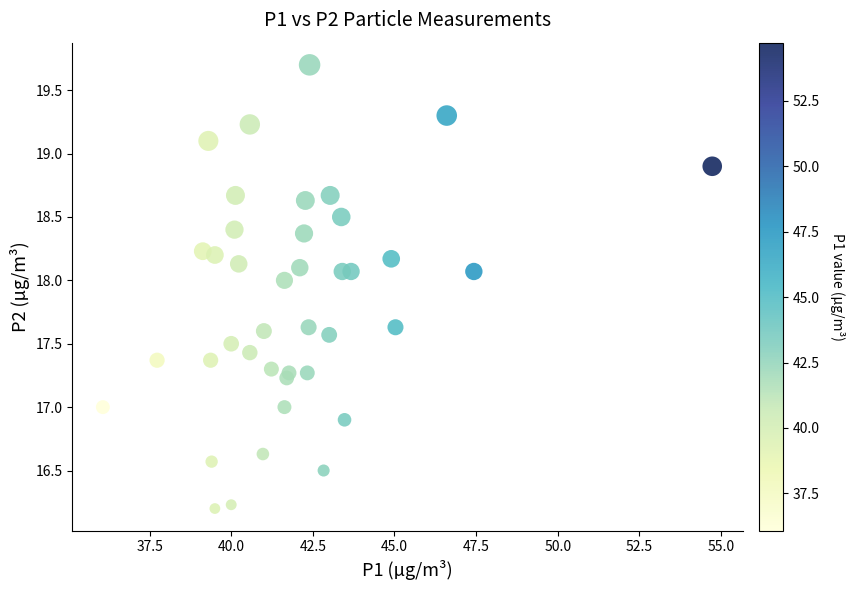

What is the range of Y values (max minus min)?

3.5